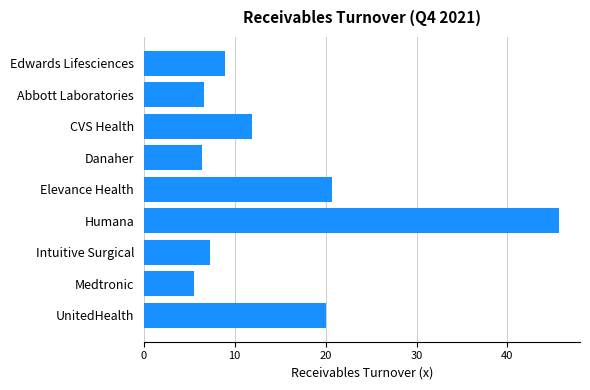

What is the label of the 1st bar from the top?

Edwards Lifesciences